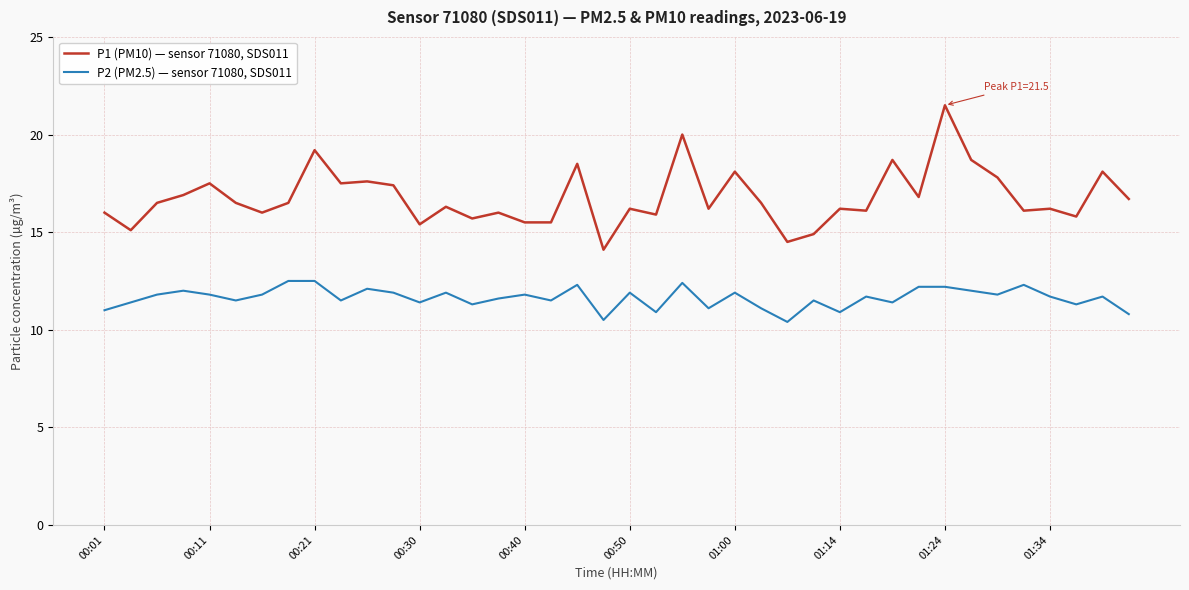

True or false: P2 (PM2.5) — sensor 71080, SDS011 and P1 (PM10) — sensor 71080, SDS011 intersect in this chart.

False